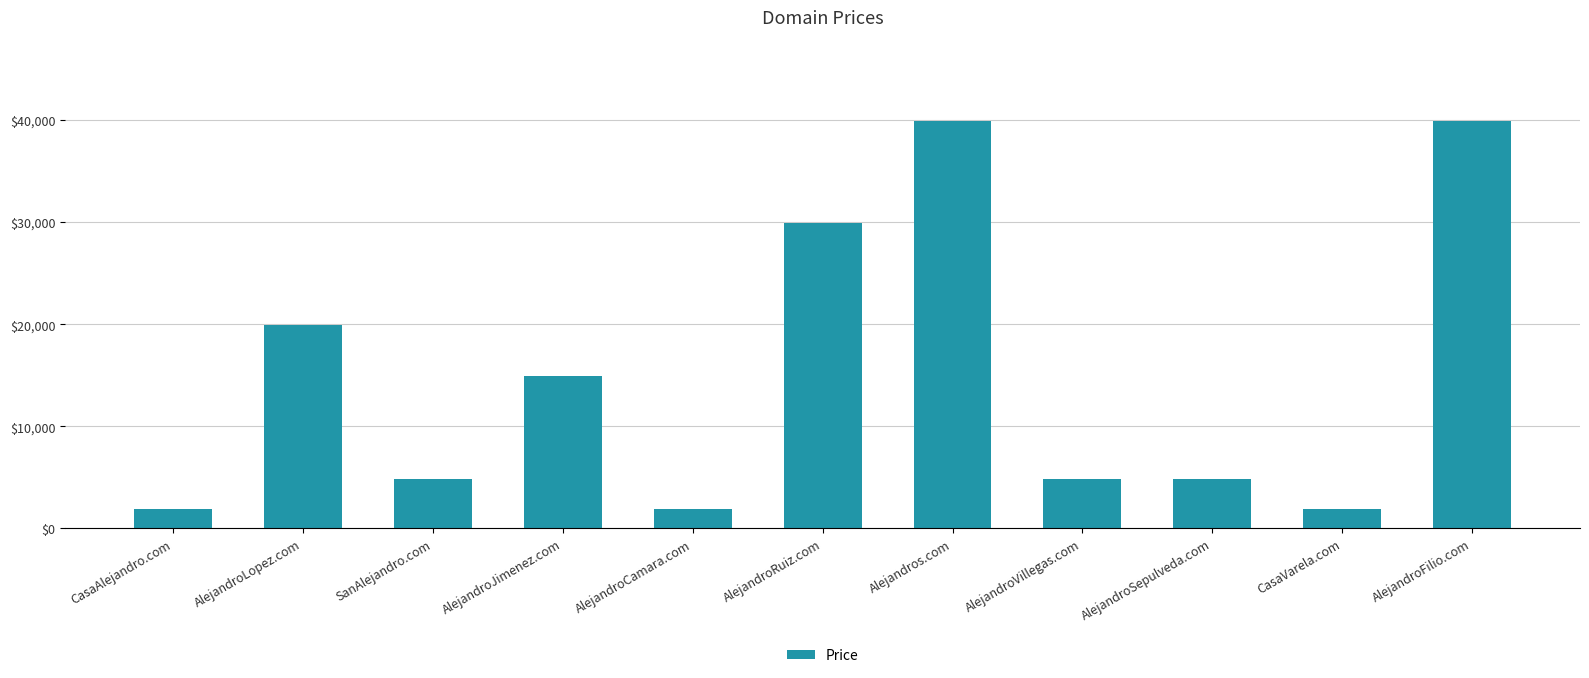

The chart shows a value of 1888 at CasaAlejandro.com. True or false?

True